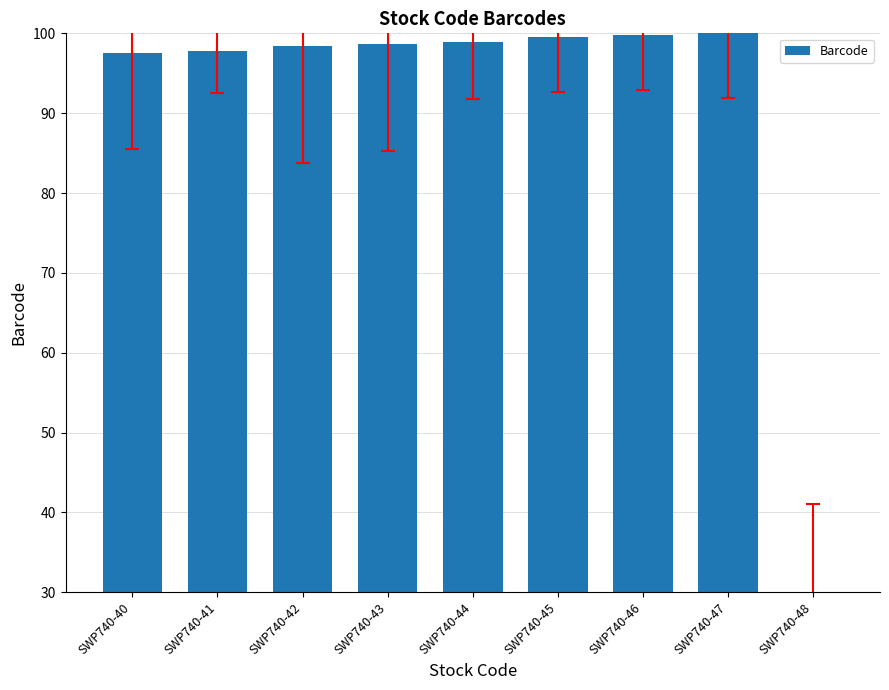

Approximately how many times larger is the value at SWP740-42 compared to SWP740-48?

3.3